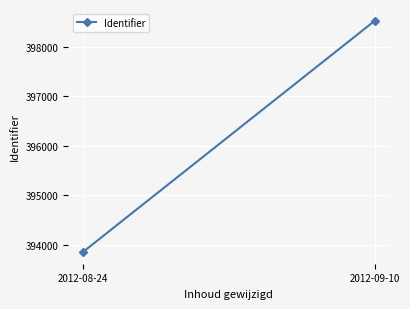

What is the change in value from 2012-08-24 to 2012-09-10?

+4669